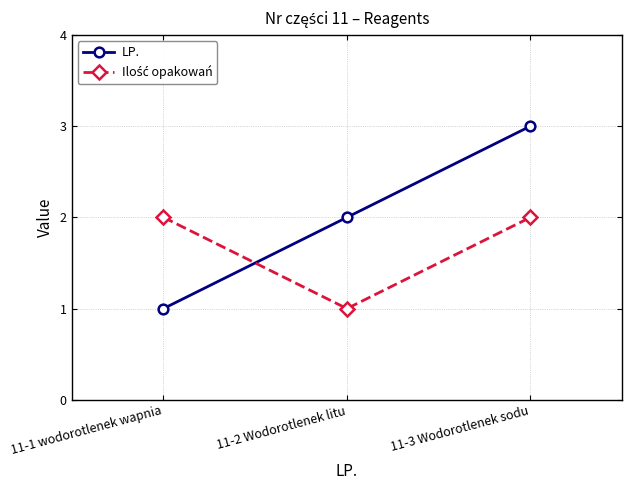

What is the spread (max minus min) of values at 11-1 wodorotlenek wapnia?

1